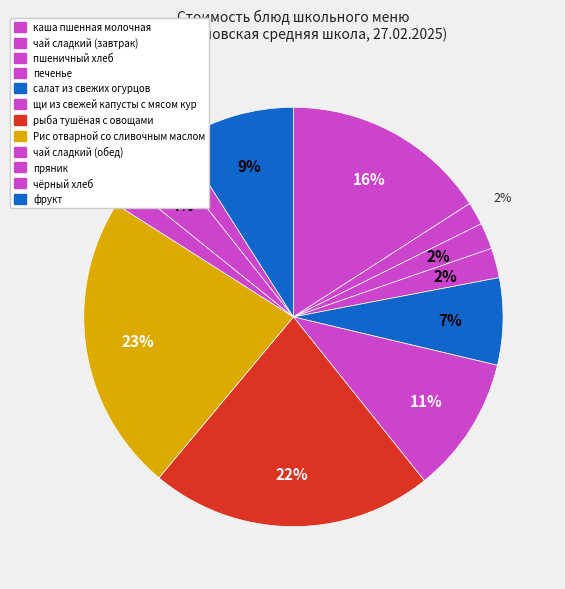

To the nearest percent, what is the difference between the largest and smallest slice percentages?

21%